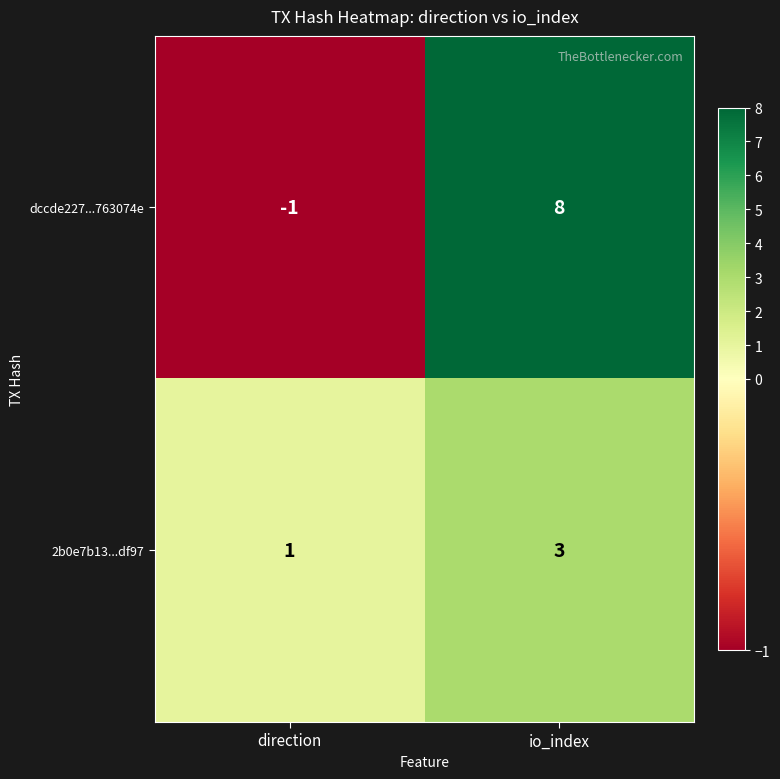

What is the difference between the maximum and minimum values in the dccde227...763074e series?

9